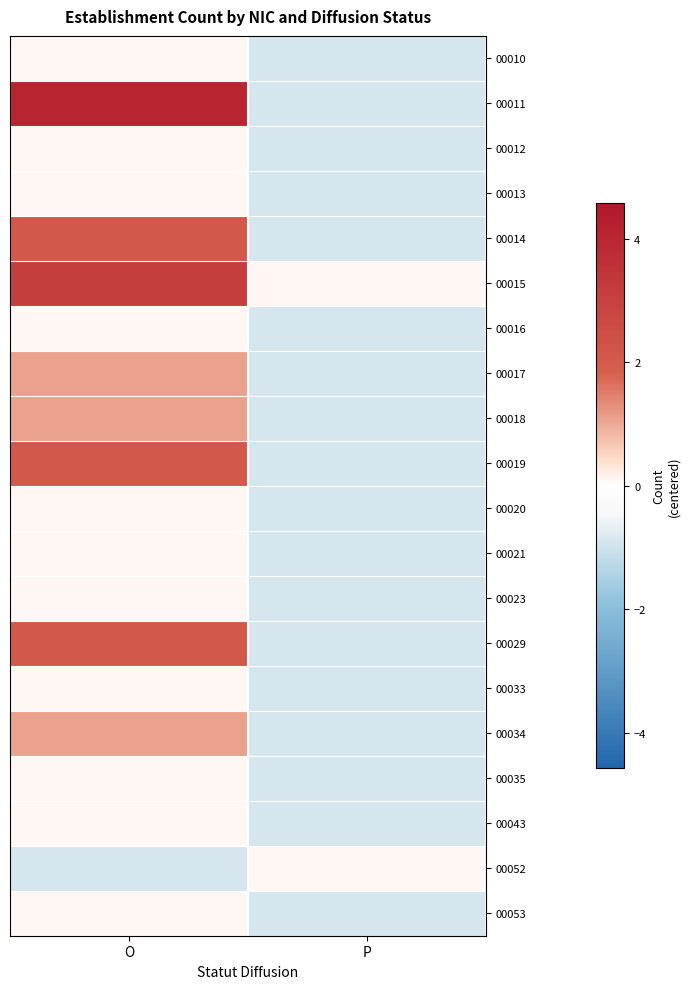

Which has a higher value, O or P?

O